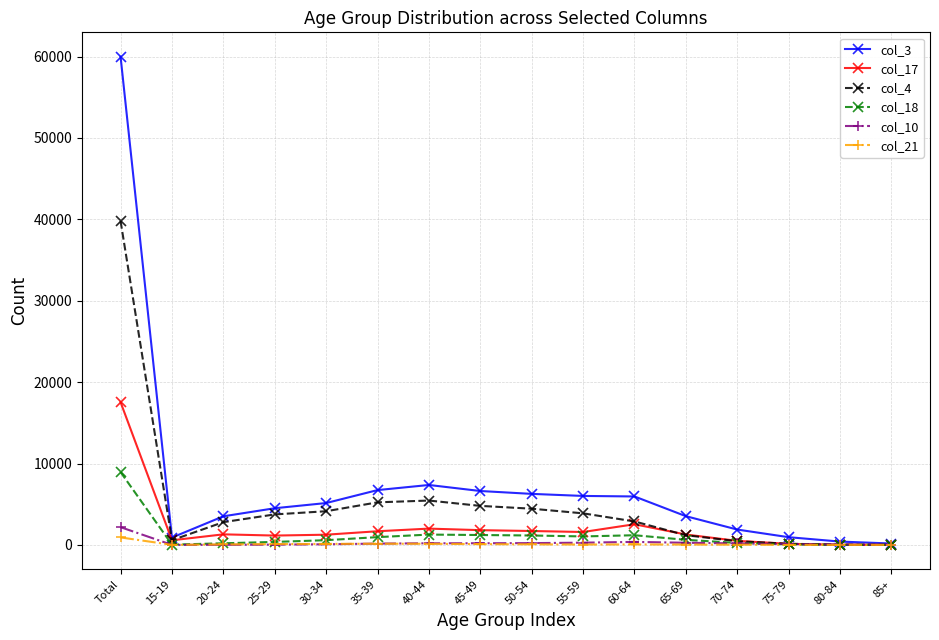

Which series has the largest range (max minus min)?

col_3